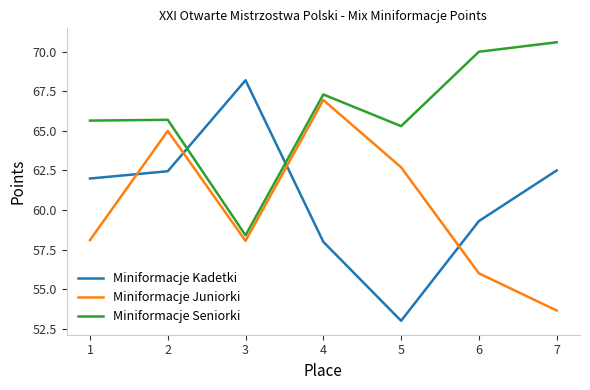

True or false: Miniformacje Seniorki has more than 0 interior local peaks.

True